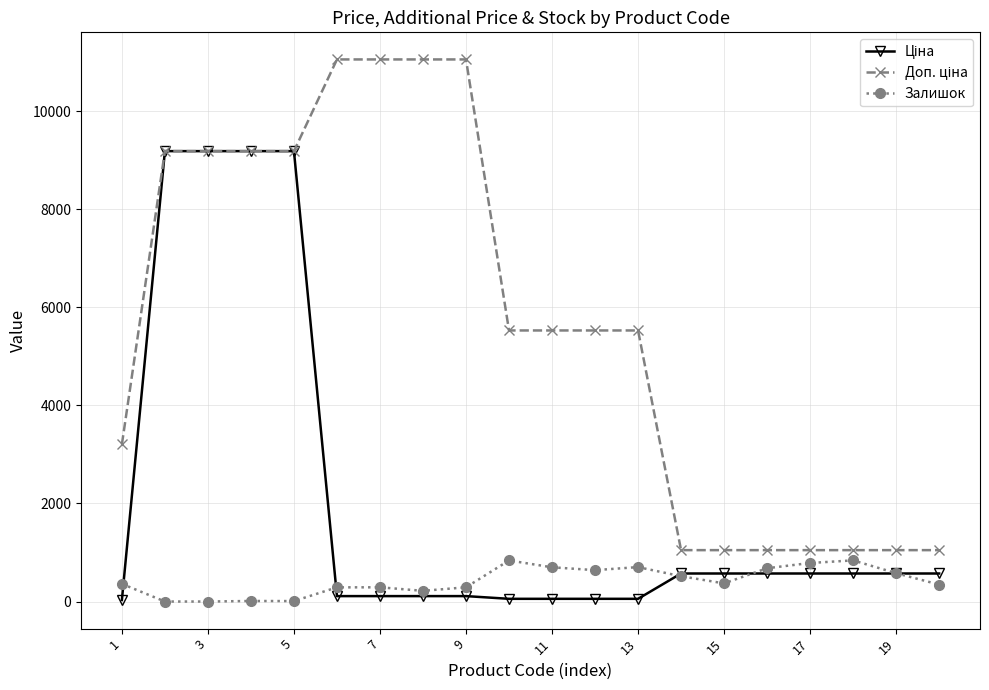

At how many categories does at least one series exceed 7265?

8